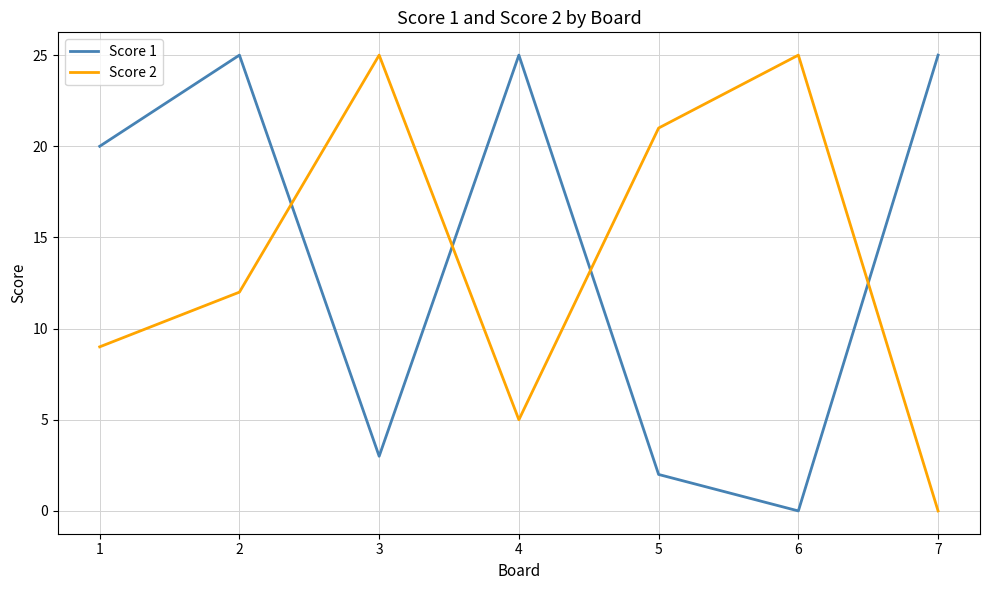

In Score 1, how many points are higher than both neighbors (excluding endpoints)?

2